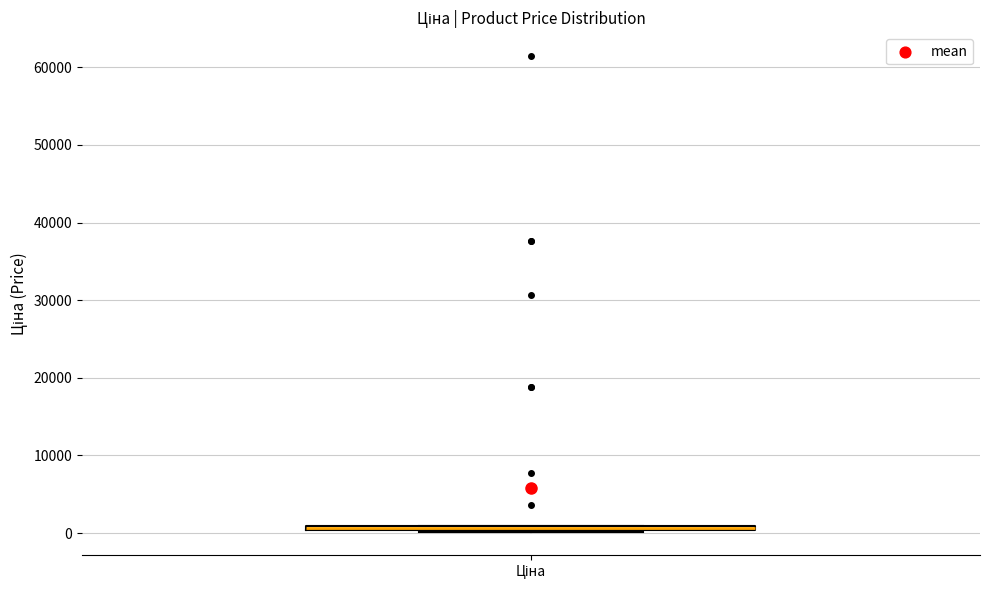

Where is the lower edge of the box for Ціна on the y-axis? The values are not printed on the chart, so give them approximately, as read against the axis.

0